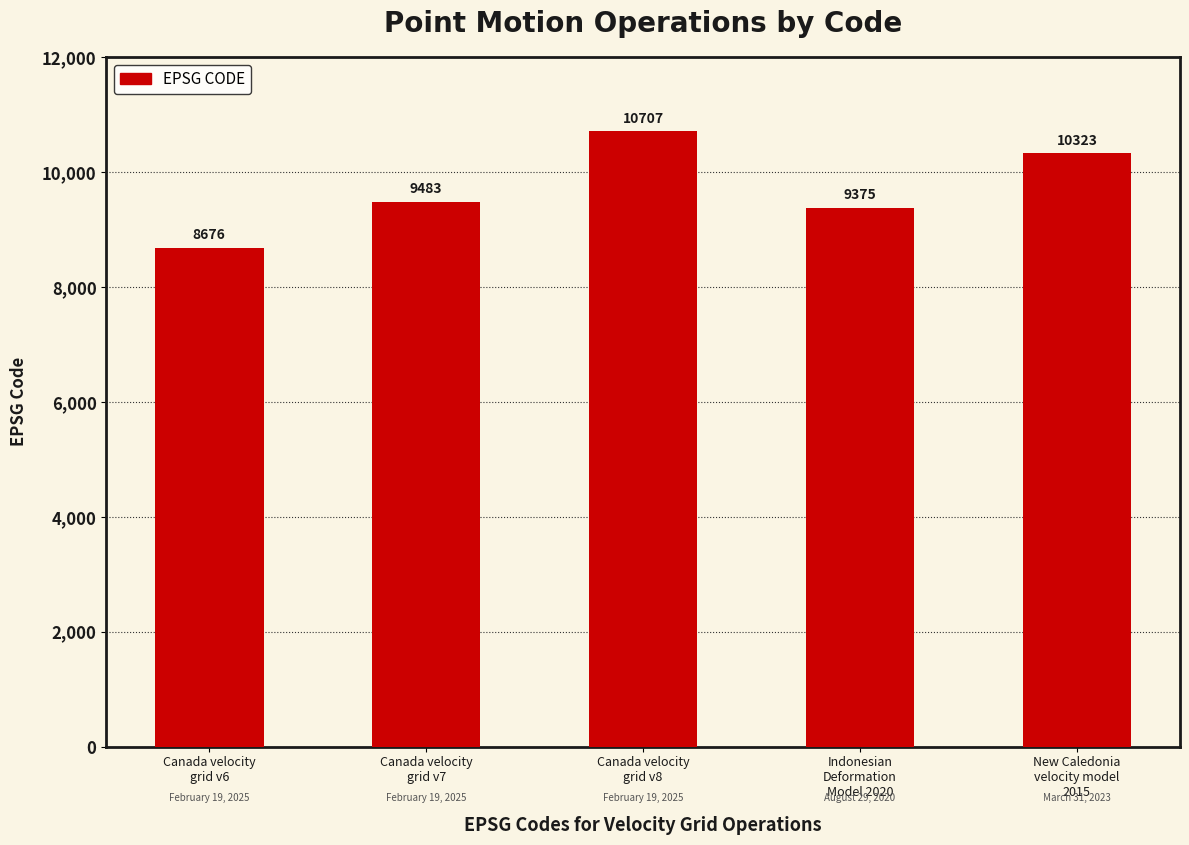

What is the label of the 3rd bar from the left?

Canada velocity
grid v8